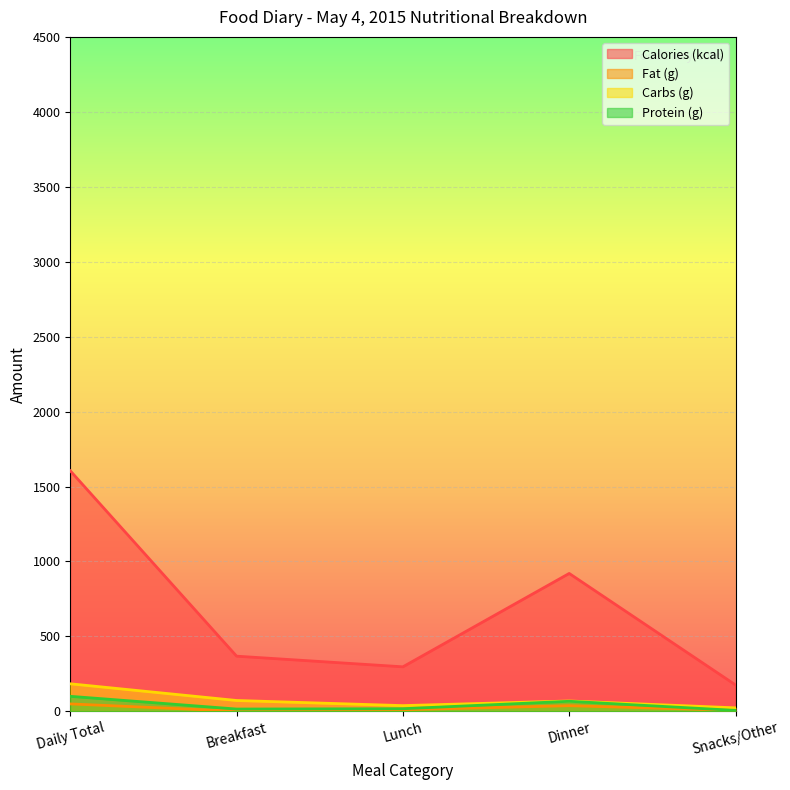

What is the difference between the maximum and minimum values in the Carbs (g) series?

160.6